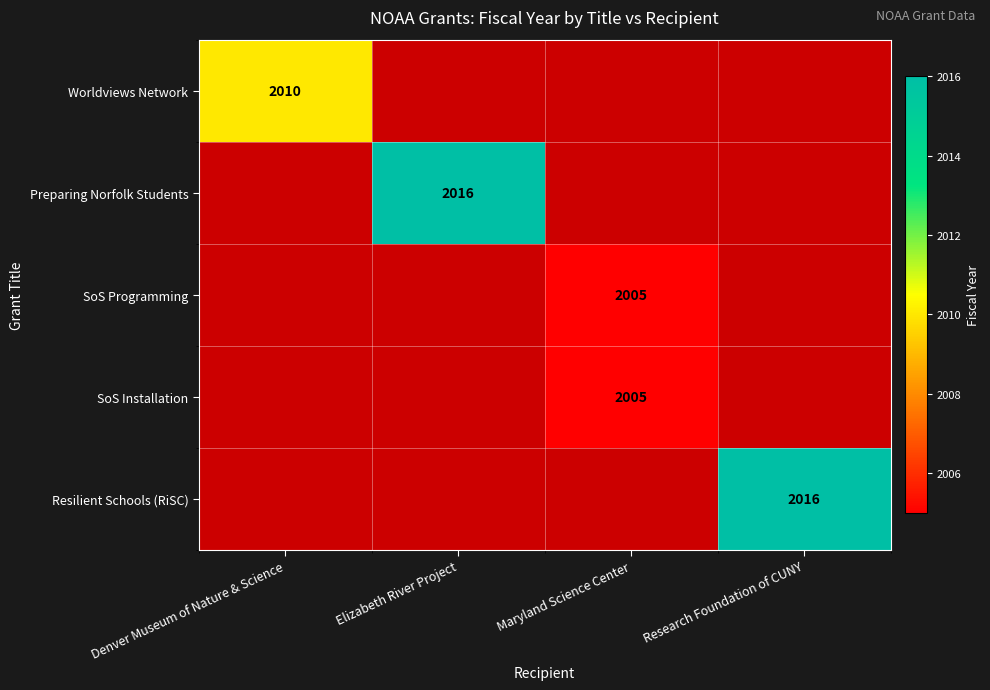

The value of Preparing Norfolk Students at Elizabeth River Project is 2016. True or false?

True